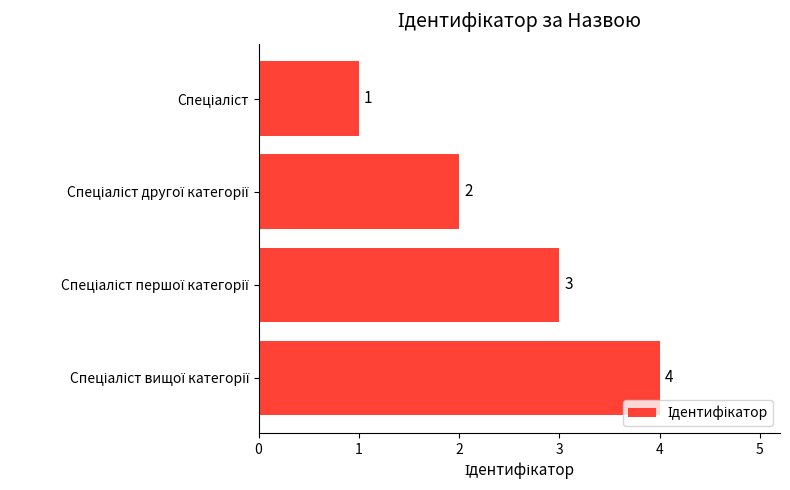

How many values are between 2 and 4?

3